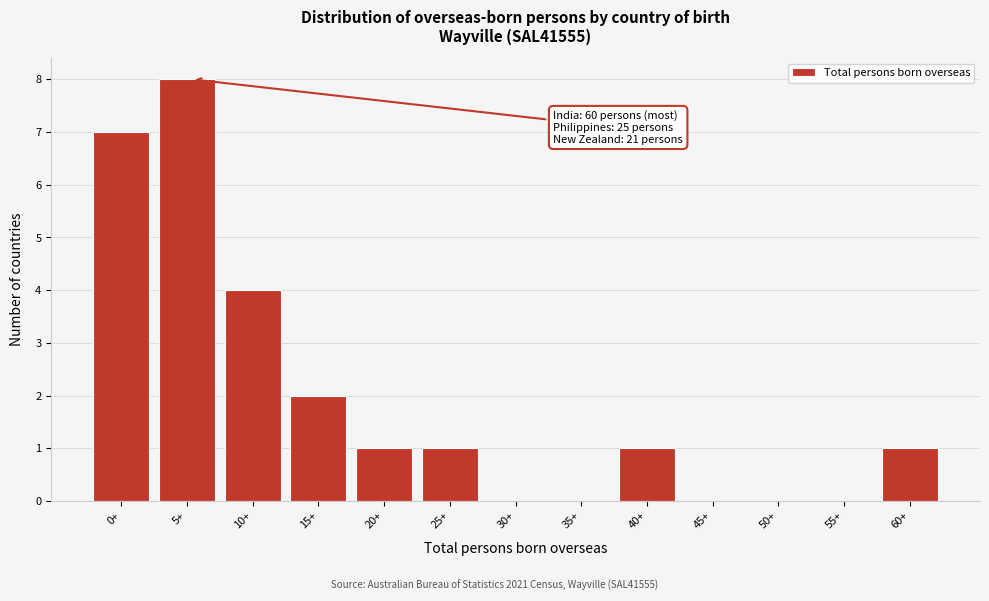

Reading left to right, what are all the values shown in this chart?

0+=7	5+=8	10+=4	15+=2	20+=1	25+=1	30+=0	35+=0	40+=1	45+=0	50+=0	55+=0	60+=1